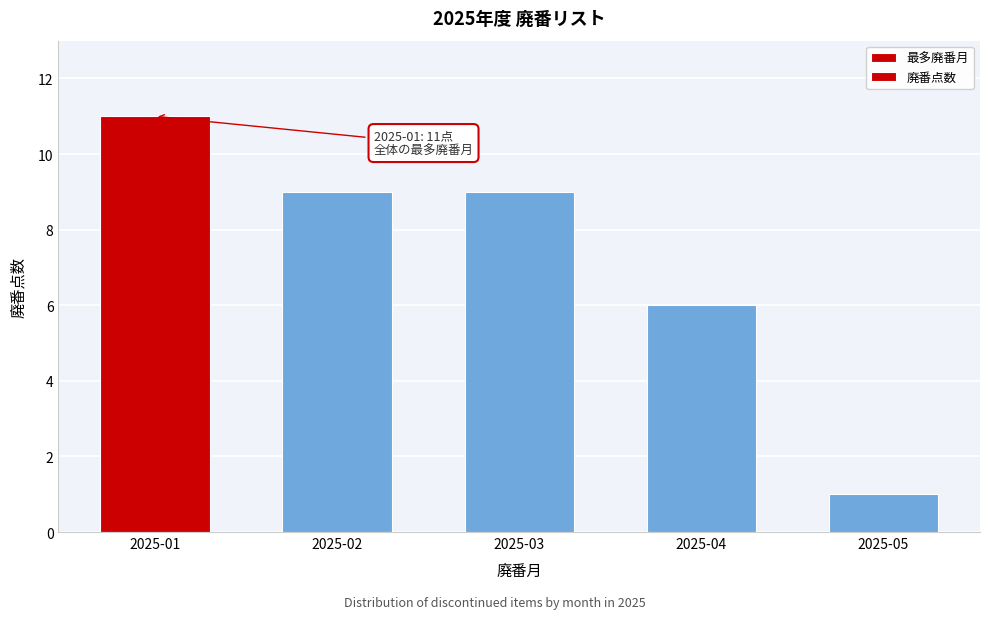

Reading left to right, transcribe all the data shown in this chart.

2025-01=11	2025-02=9	2025-03=9	2025-04=6	2025-05=1